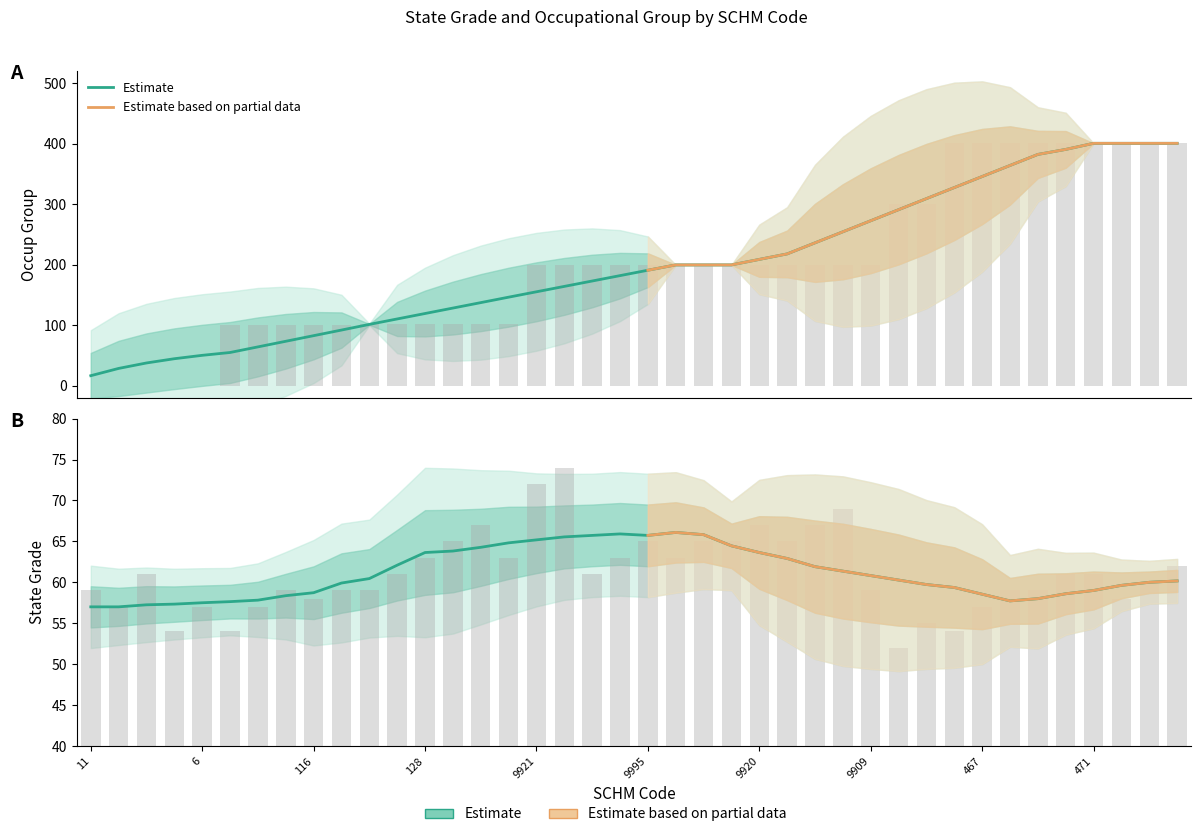

List the series in order of their overall mean, lowest first.

State Grade, Occup Group